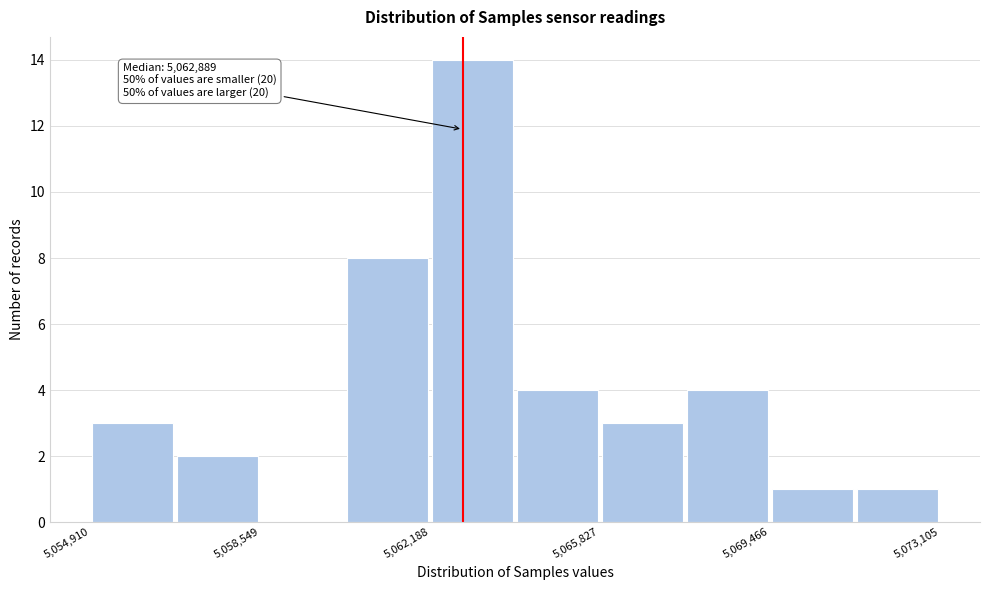

Around what value on the x-axis is the tallest bar? Give the approximate position of its centre, as read against the axis.

5063000